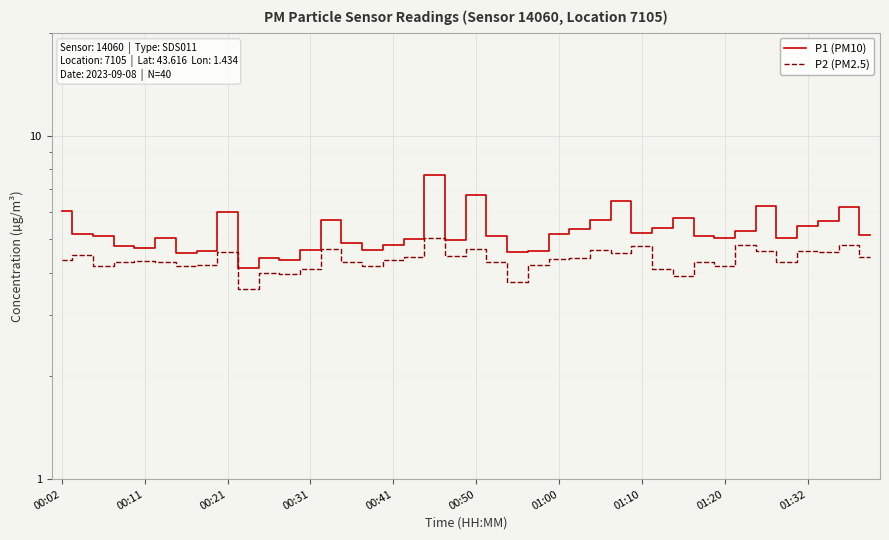

The value of P1 (PM10) at 31 is 7.9. True or false?

False